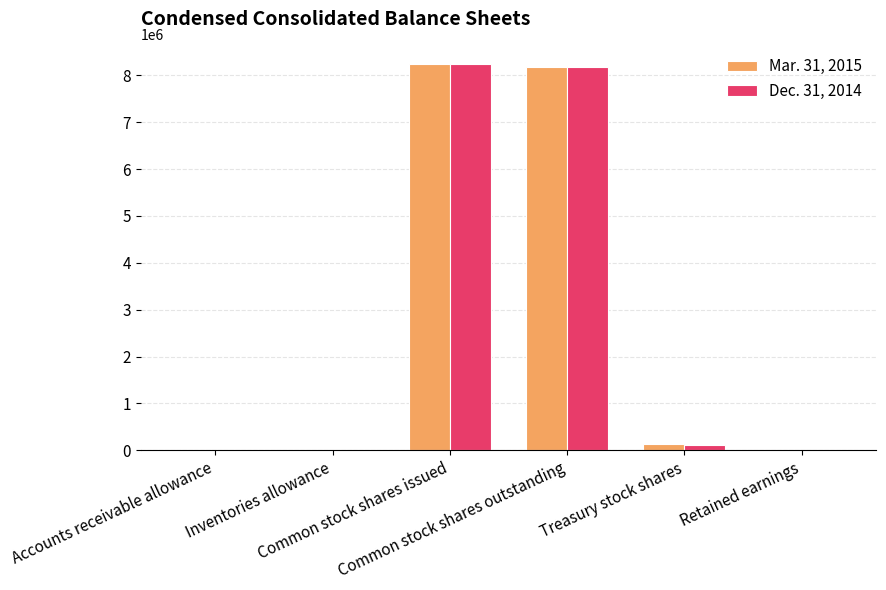

What is the greatest value displayed?

8249458